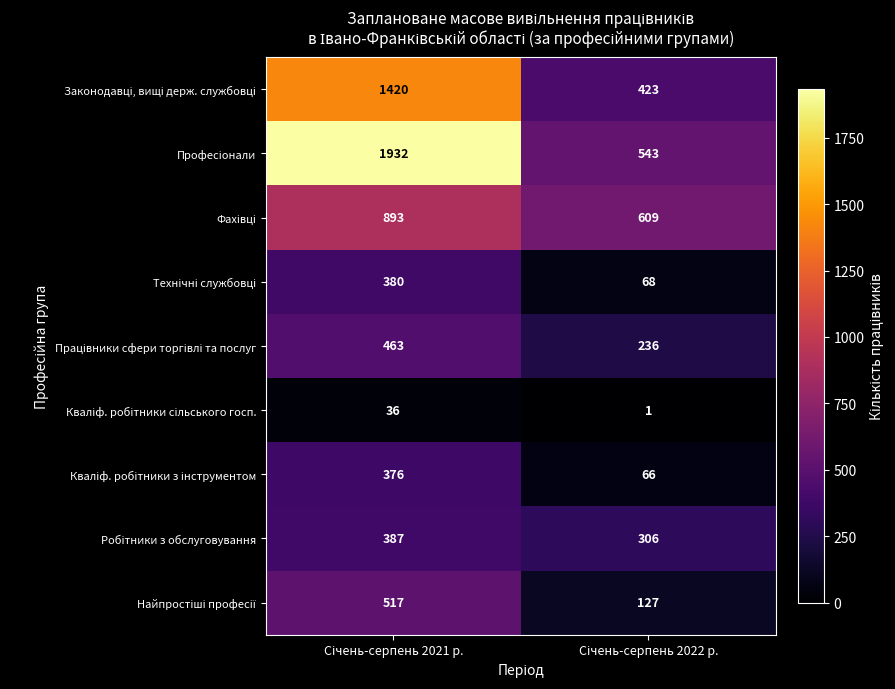

What is the maximum value shown in the chart?

1932